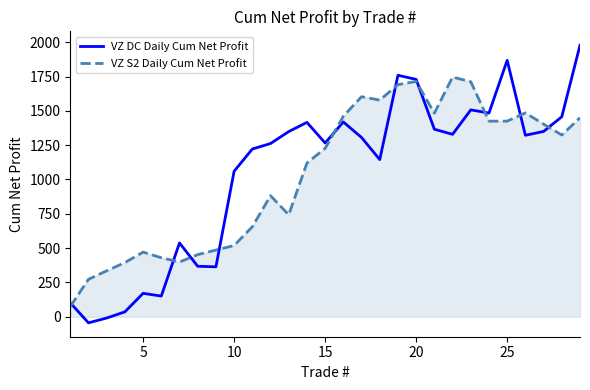

Which series has the largest range (max minus min)?

VZ DC Daily Cum Net Profit